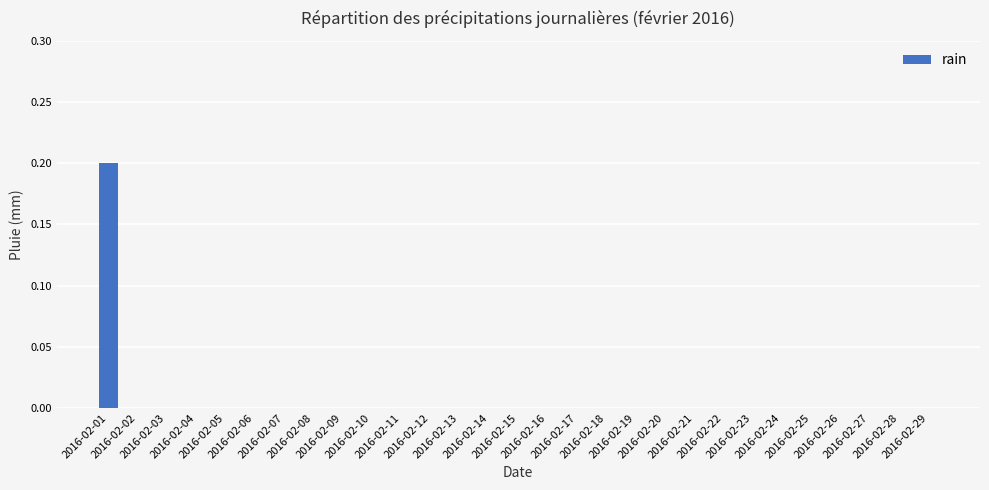

How many distinct data groups are displayed?

1